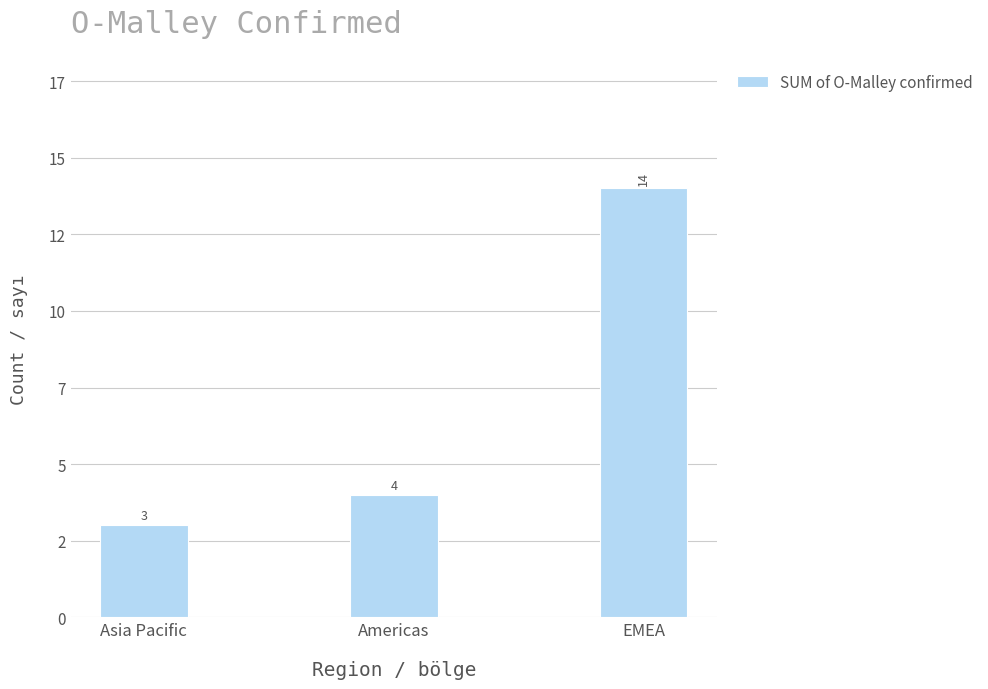

List the labels in order of value, smallest first.

Asia Pacific, Americas, EMEA